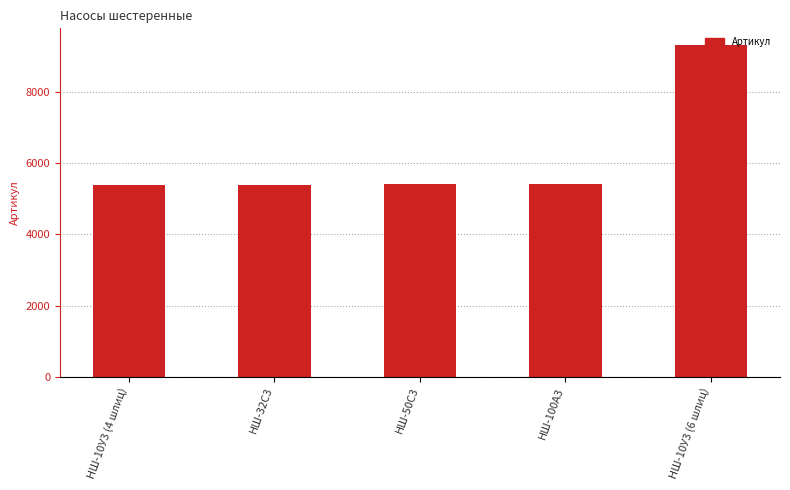

What is the greatest value displayed?

9337